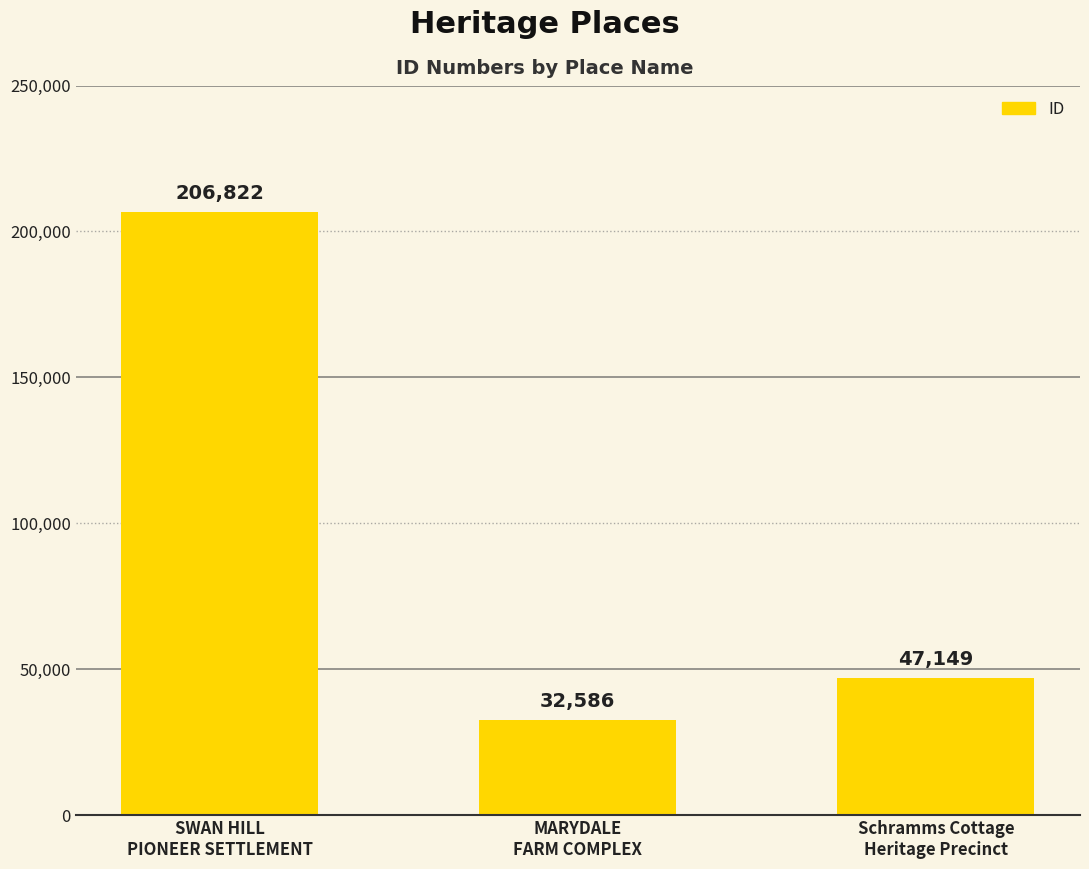

The chart shows a value of 286896 at SWAN HILL
PIONEER SETTLEMENT. True or false?

False